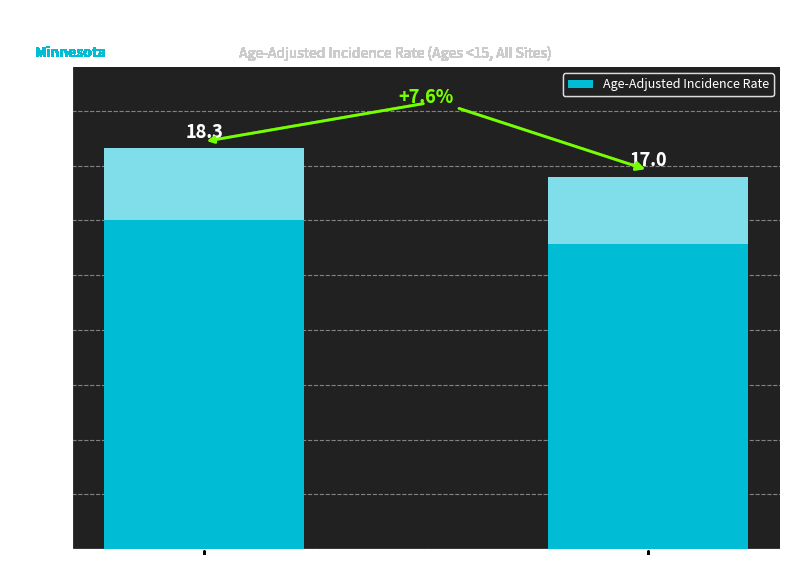

What is the average value?

17.6